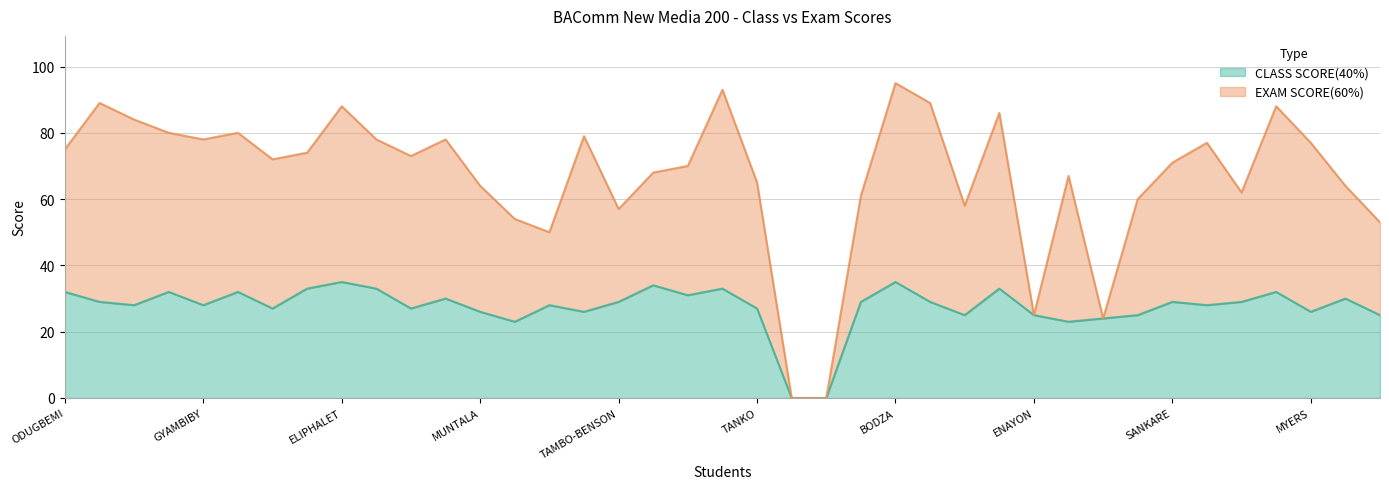

Which label corresponds to the smallest value in the chart?

DOGBATSE